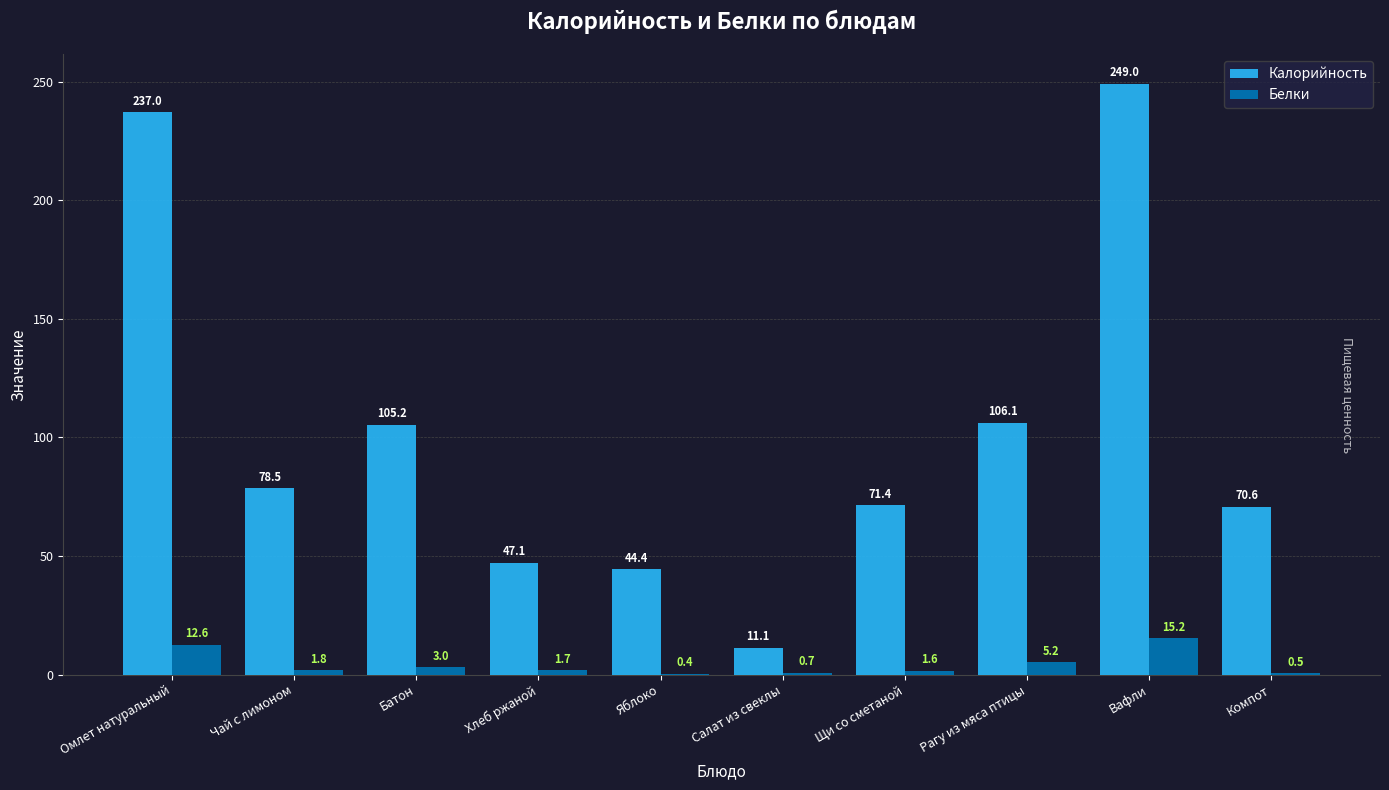

What is the total value across all series at Рагу из мяса птицы?

111.3